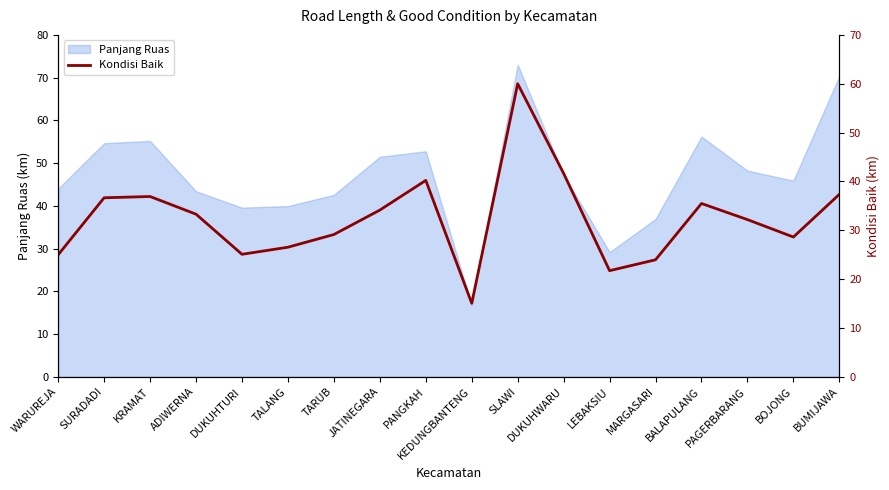

What is the approximate value of Panjang Ruas at SLAWI?

73.0